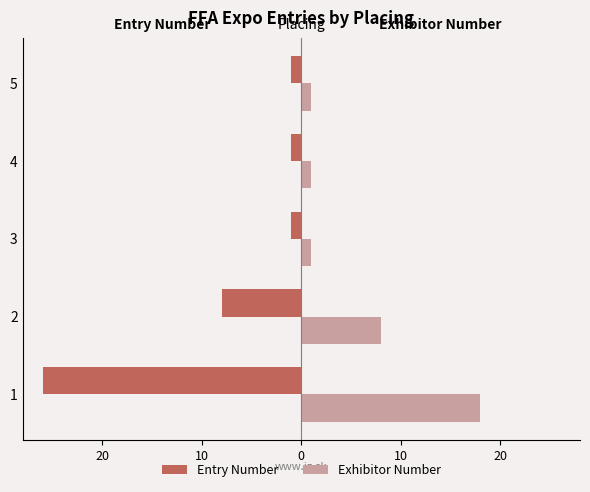

What is the smallest value displayed?

-26